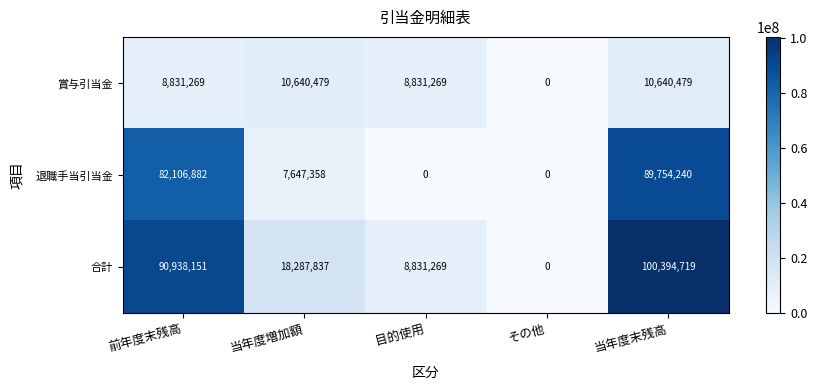

How many data points in 合計 are less than 18287837?

2